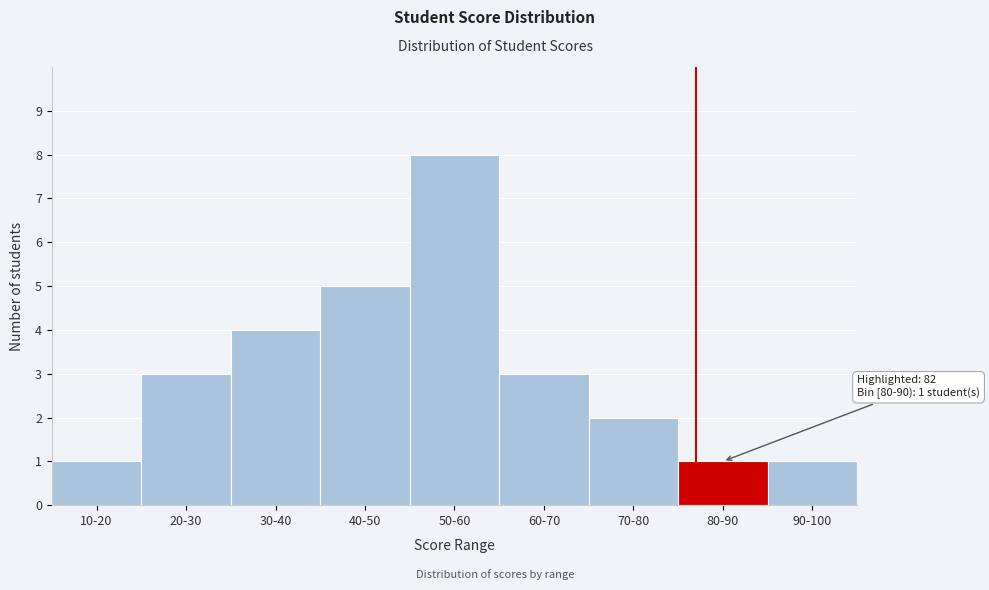

Reading left to right, extract all data points from this chart.

1	3	4	5	8	3	2	1	1